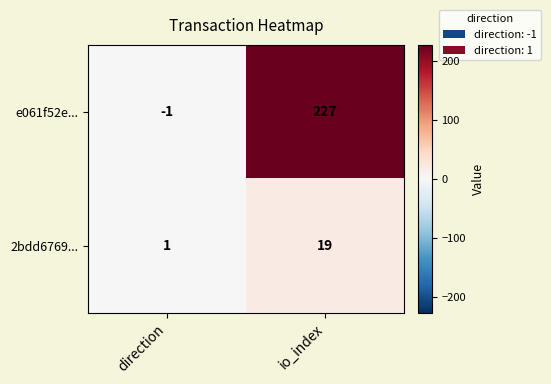

Where is 2bdd6769... nearest to the value 10?

direction